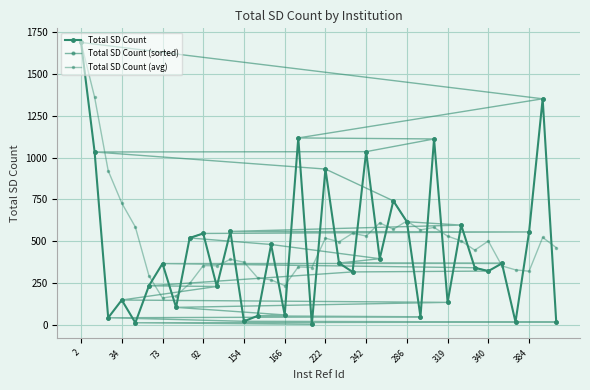

The value of Total SD Count (avg) at 34 is 352.3. True or false?

False